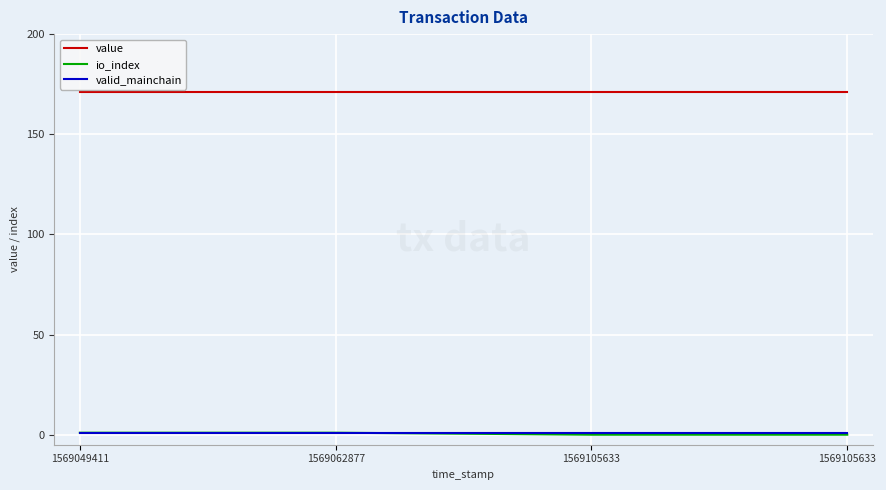

True or false: io_index and value intersect in this chart.

False